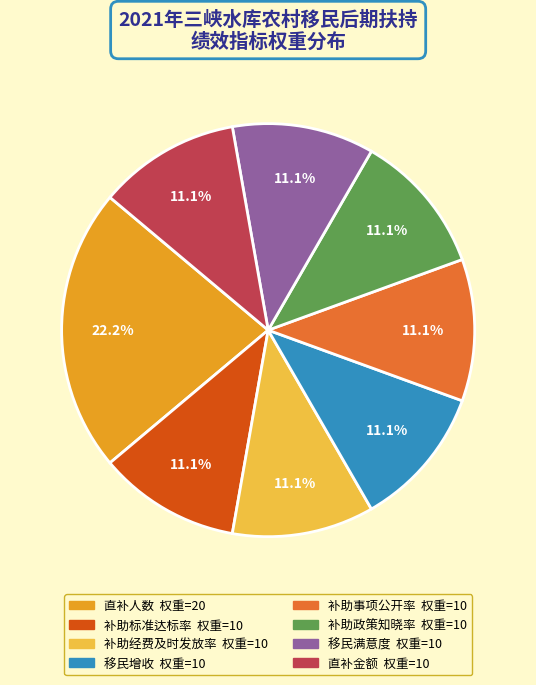

Is there a majority slice in this chart?

No